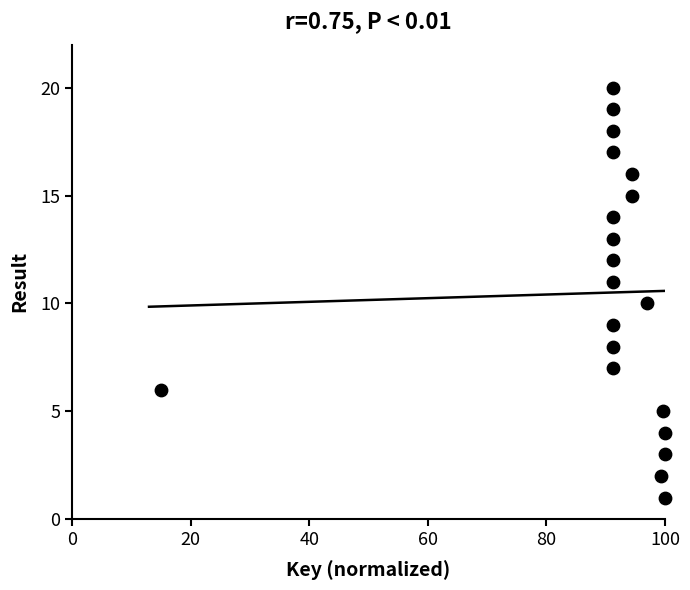

What is the range of Y values (max minus min)?

19